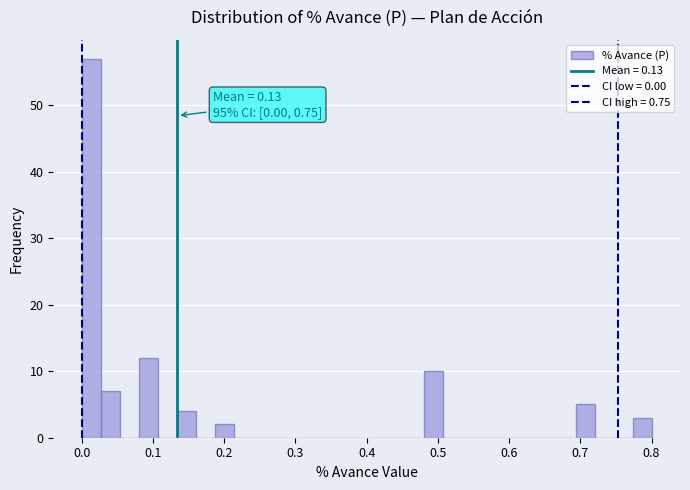

Read against the x-axis, roughly where is the centre of the tallest bar?

0.01